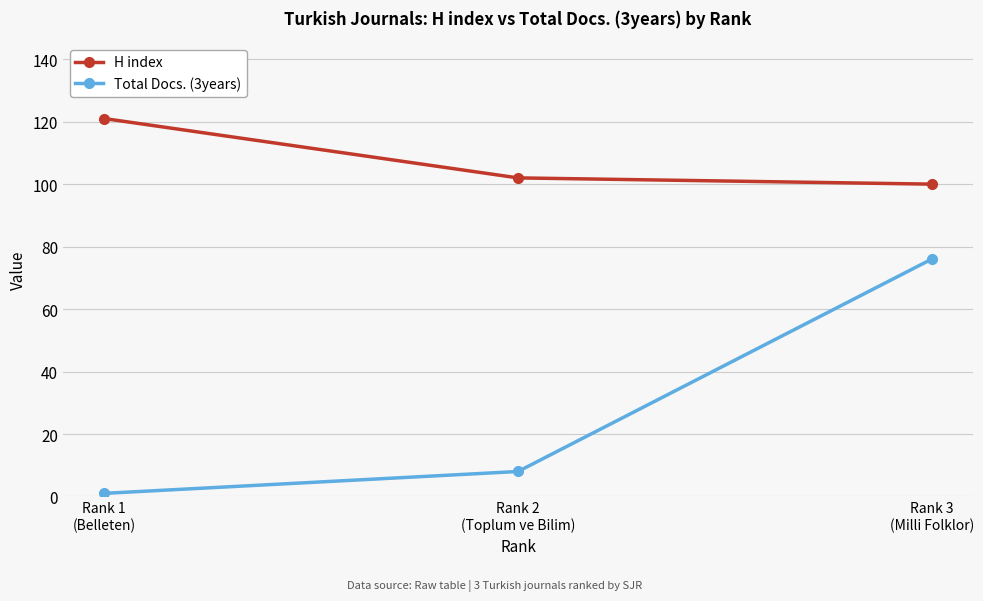

What is the difference between the highest and lowest values at Rank 3
(Milli Folklor)?

24